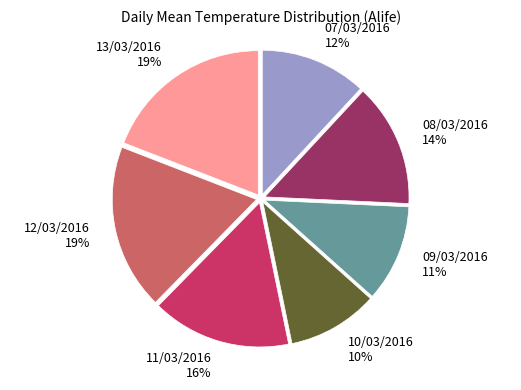

What is the smallest slice in the pie chart?

10/03/2016